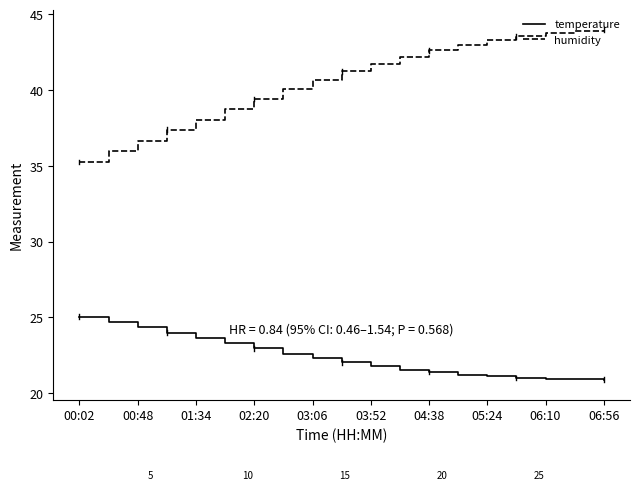

Which series has the largest total across all categories?

humidity